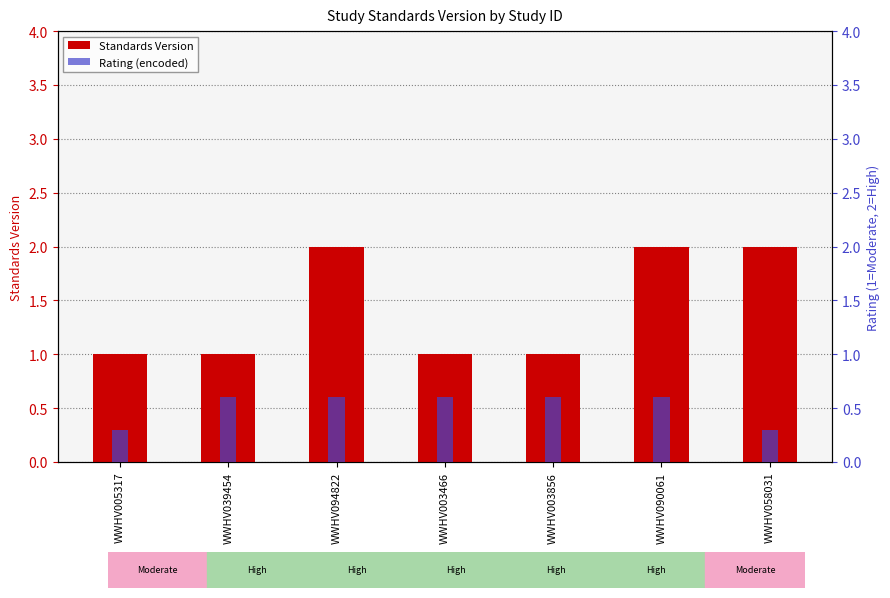

List the series in order of their overall mean, highest first.

Standards Version, Rating (encoded)